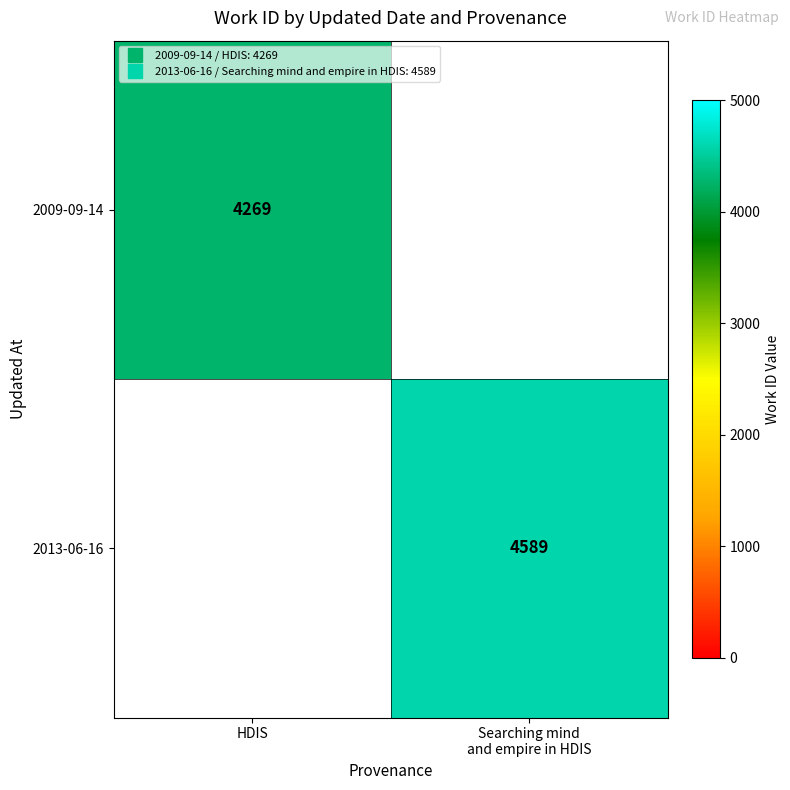

Where is 2009-09-14 nearest to the value 4269?

HDIS